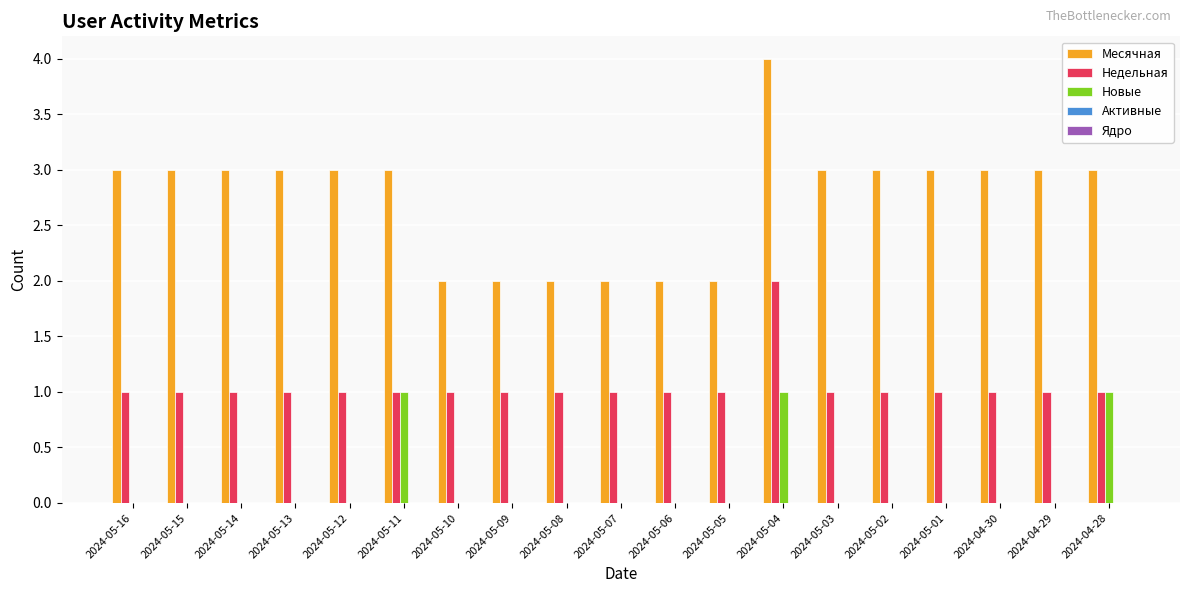

True or false: Недельная has a value of 2 at 2024-04-30.

False